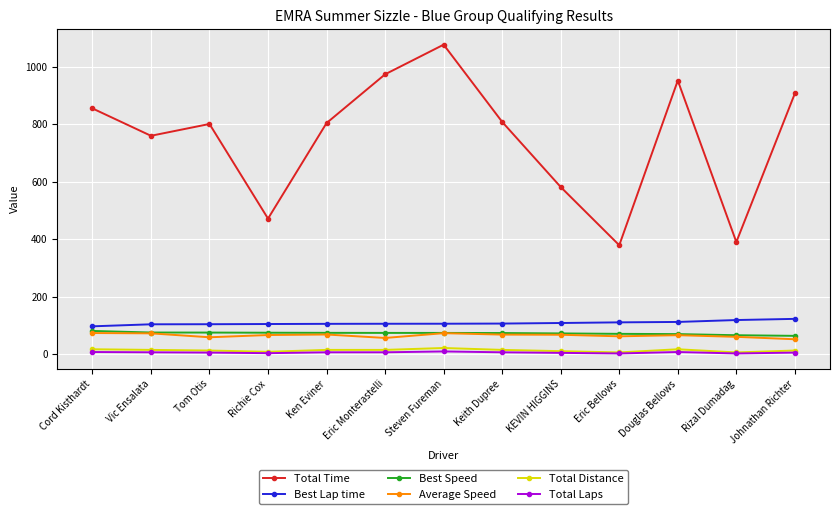

What is the maximum value for Best Speed?

81.4